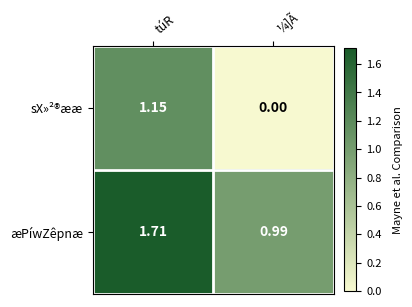

List the series in order of their peak value, highest first.

æPíwZêpnæ, sX»²®ææ